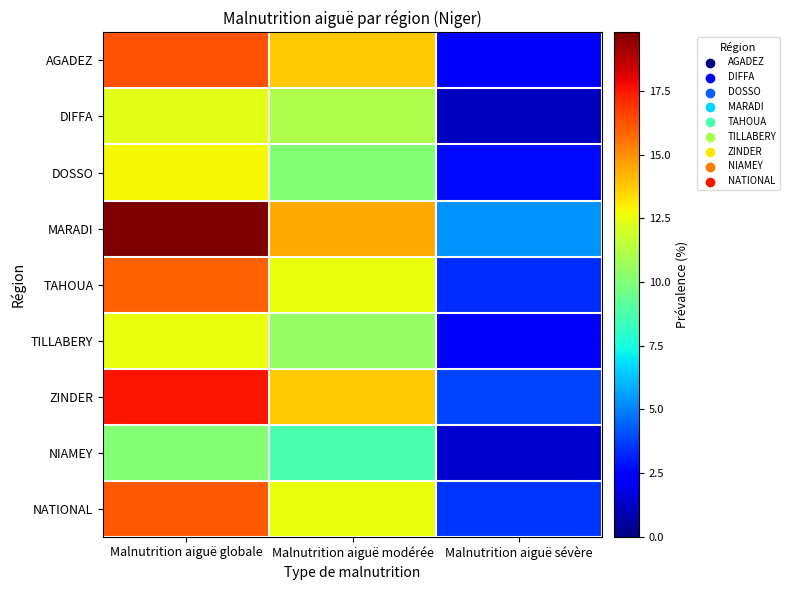

Between Malnutrition aiguë globale and Malnutrition aiguë sévère, which series saw the biggest shift?

MARADI